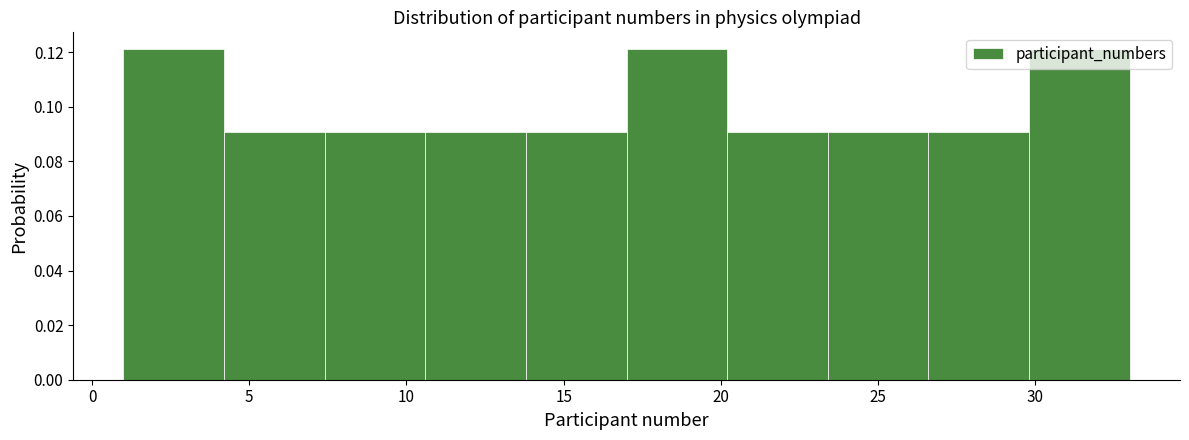

Reading left to right, transcribe this chart: for each bar, give the range it covers on the x-axis and its height. Neither the bar edges nor the heights are printed on the chart, so give them approximately, as read against the axes.

1.0 to 4.2: 0.122
4.2 to 7.4: 0.090
7.4 to 10.6: 0.090
10.6 to 13.8: 0.090
13.8 to 17.0: 0.090
17.0 to 20.2: 0.122
20.2 to 23.4: 0.090
23.4 to 26.6: 0.090
26.6 to 29.8: 0.090
29.8 to 33.0: 0.122